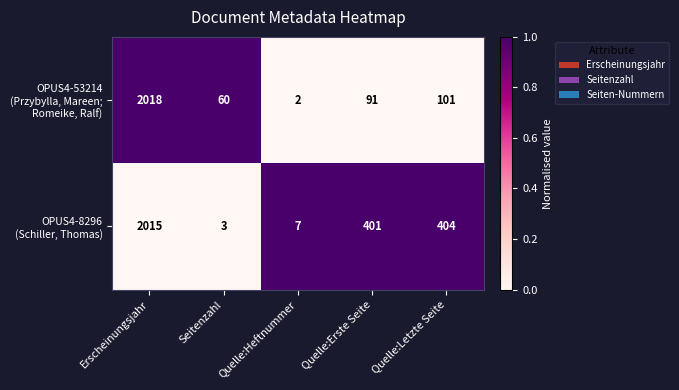

Which label corresponds to the largest value in the chart?

Erscheinungsjahr